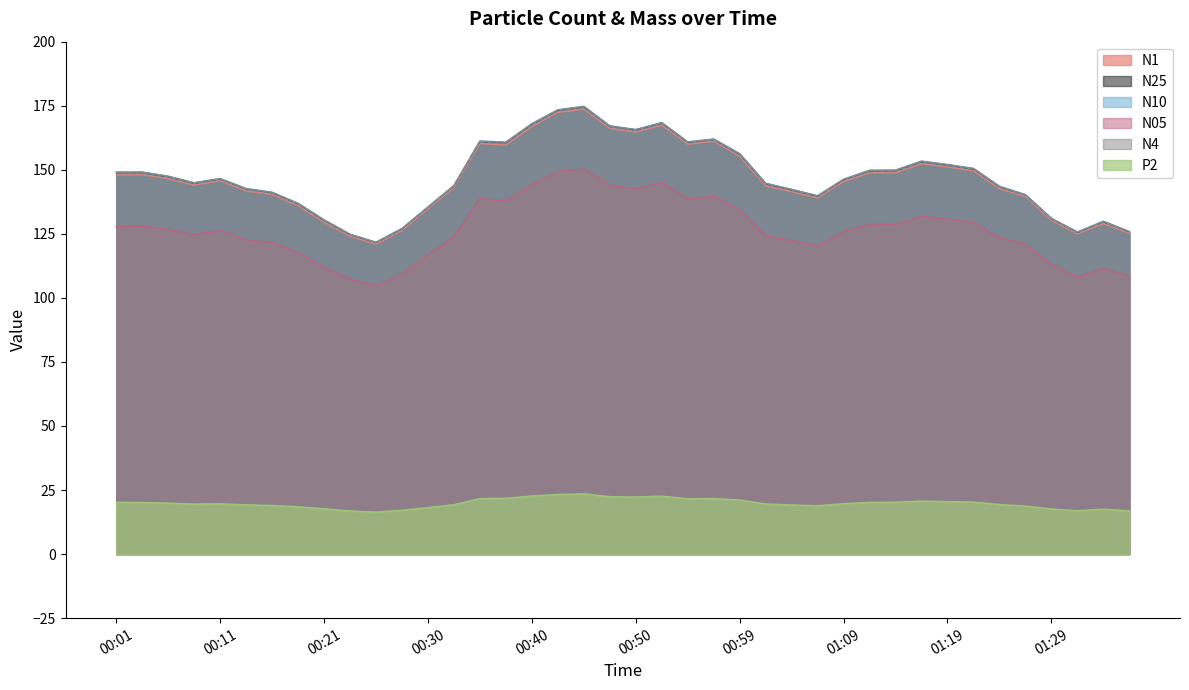

What is the difference between the maximum and minimum values in the N1 series?

52.7